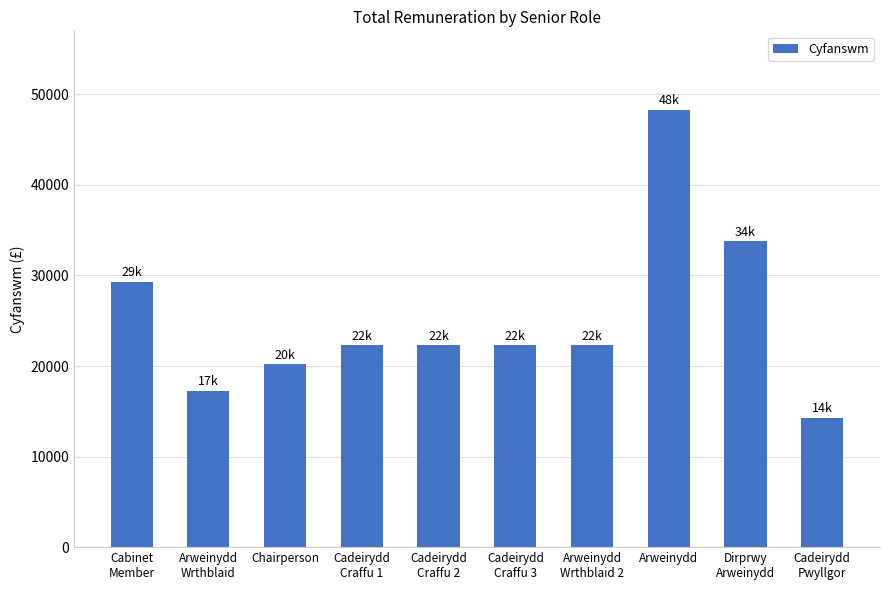

What is the label of the 8th bar from the right?

Chairperson